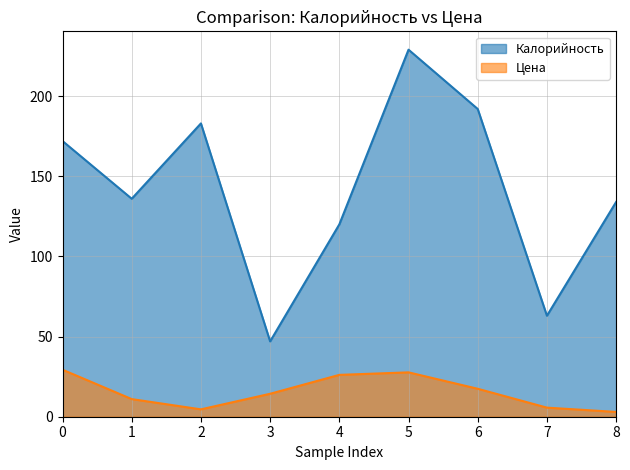

How many lines are shown in the chart?

2